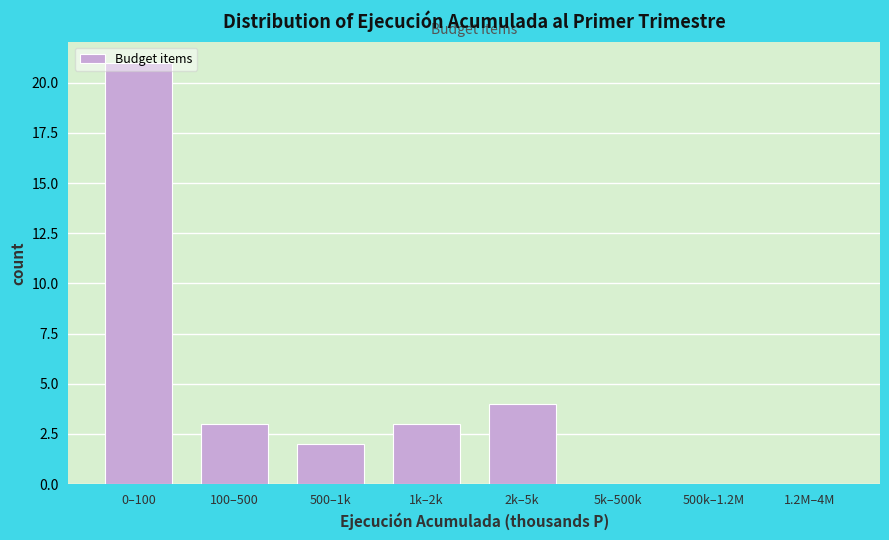

What is the maximum value shown in the chart?

21